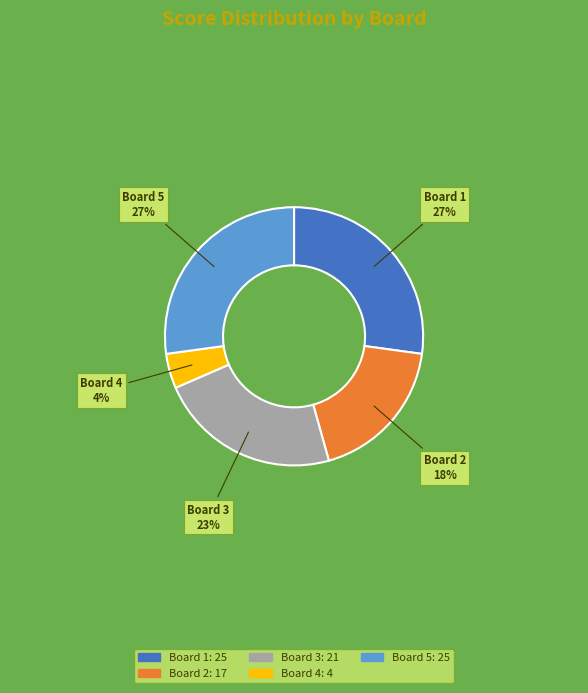

How many slices are in this pie chart?

5